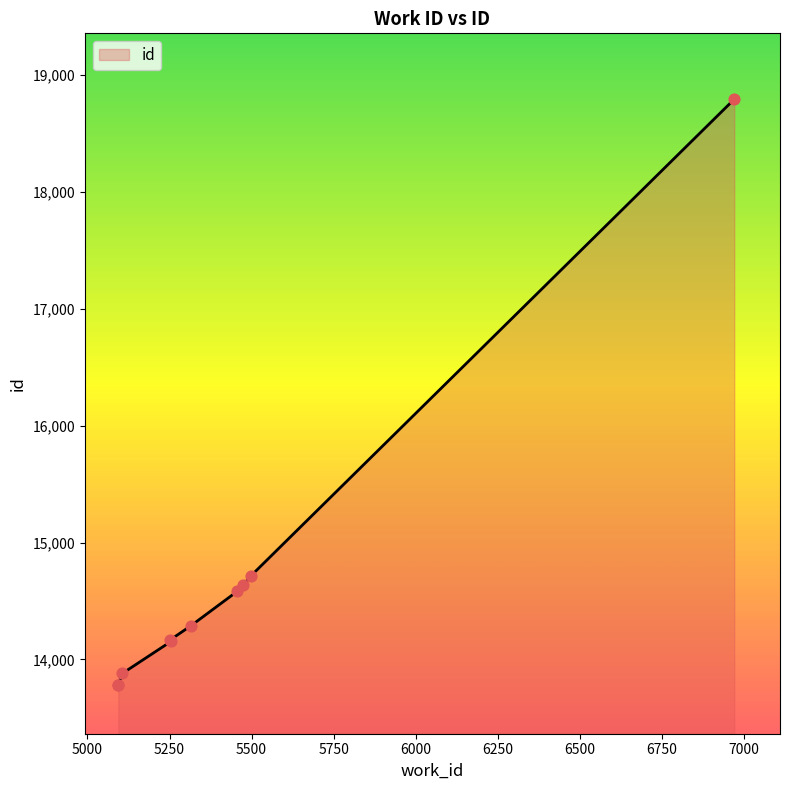

What is the change in value from 5094 to 6971?

+5013